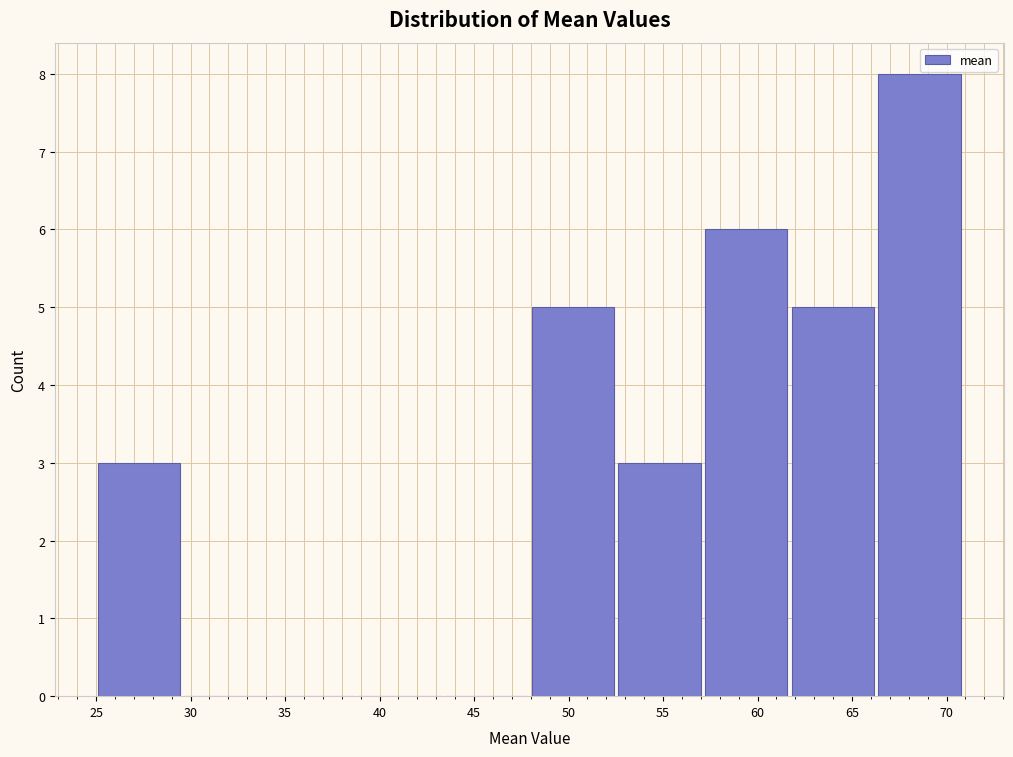

Reading left to right, list every bar in this chart as the range it spans on the x-axis followed by its height. Neither the bar edges nor the heights are printed on the chart, so give them approximately, as read against the axes.

25.0 to 29.5: 3
29.5 to 34.5: 0
34.5 to 39.0: 0
39.0 to 43.5: 0
43.5 to 48.0: 0
48.0 to 52.5: 5
52.5 to 57.0: 3
57.0 to 62.0: 6
62.0 to 66.5: 5
66.5 to 71.0: 8